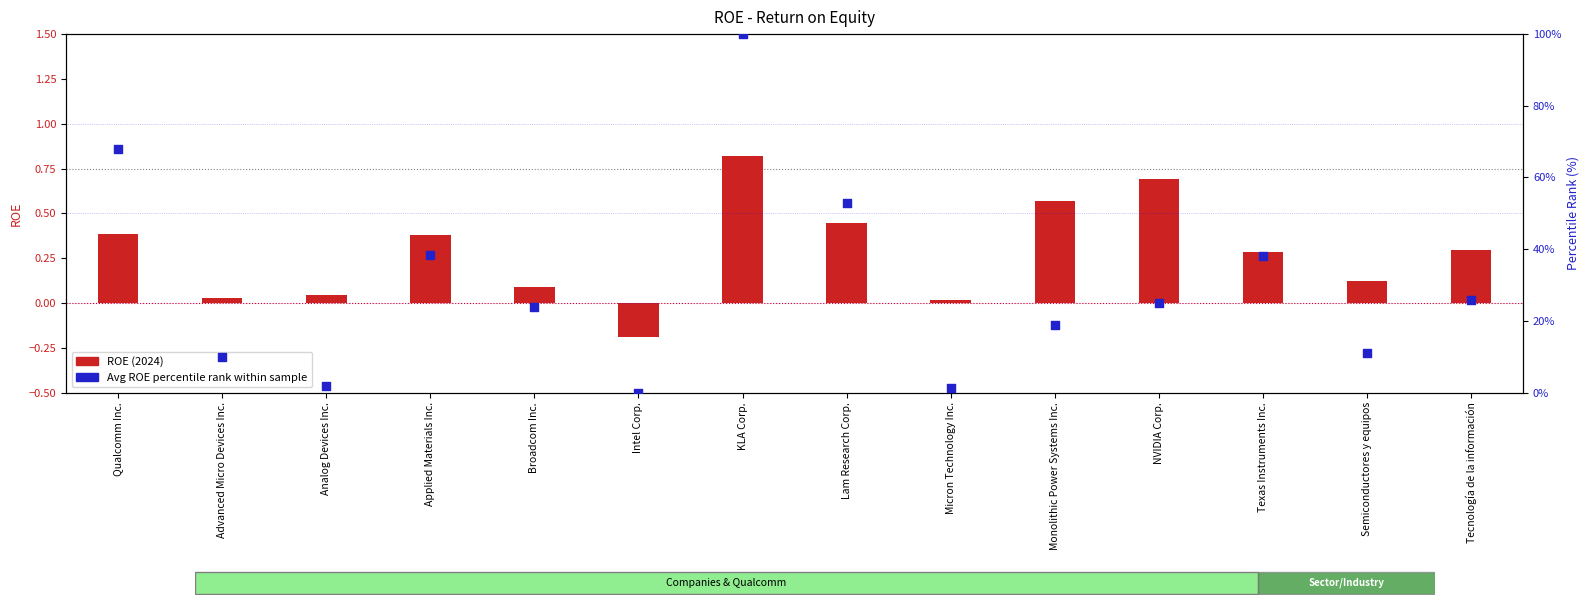

Is the value of ROE 2024 at NVIDIA Corp. greater than the value of Avg ROE percentile rank at Semiconductores y equipos?

No